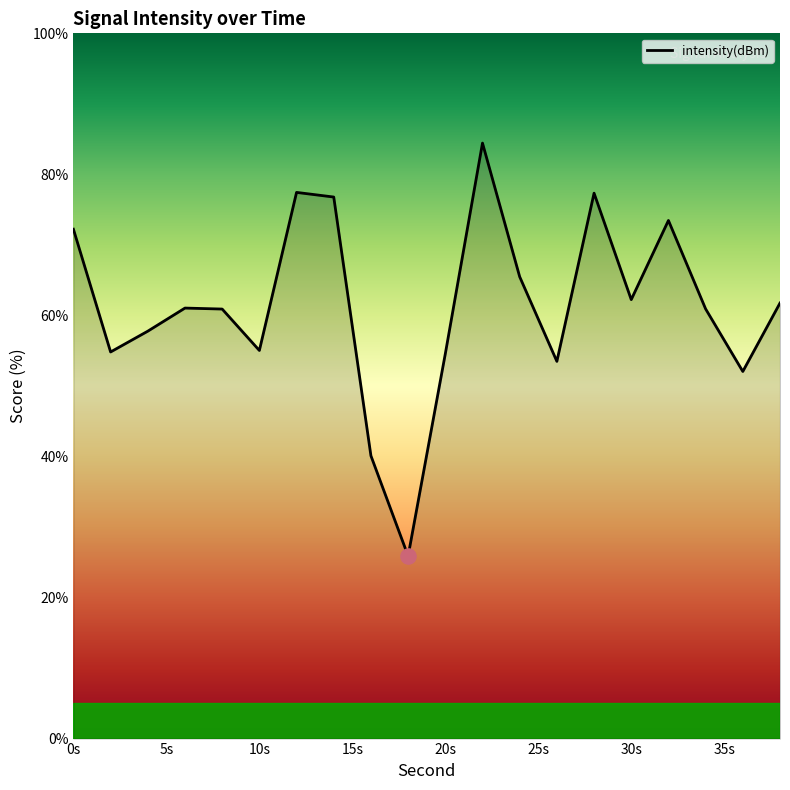

What is the maximum value shown in the chart?

84.4